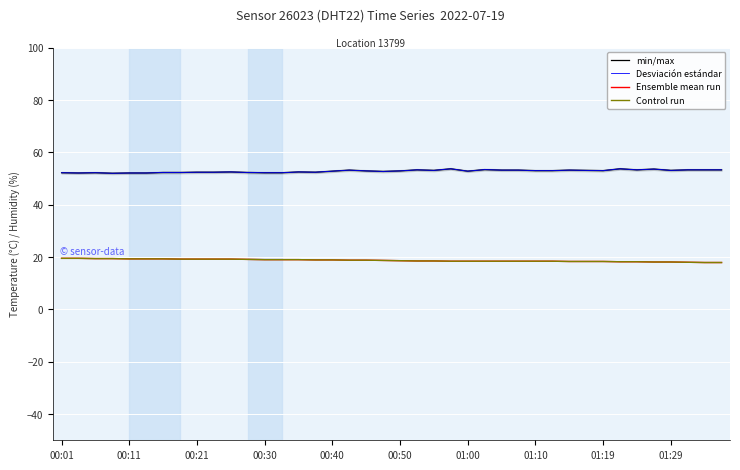

How many data points in Ensemble mean run are above 18?

37